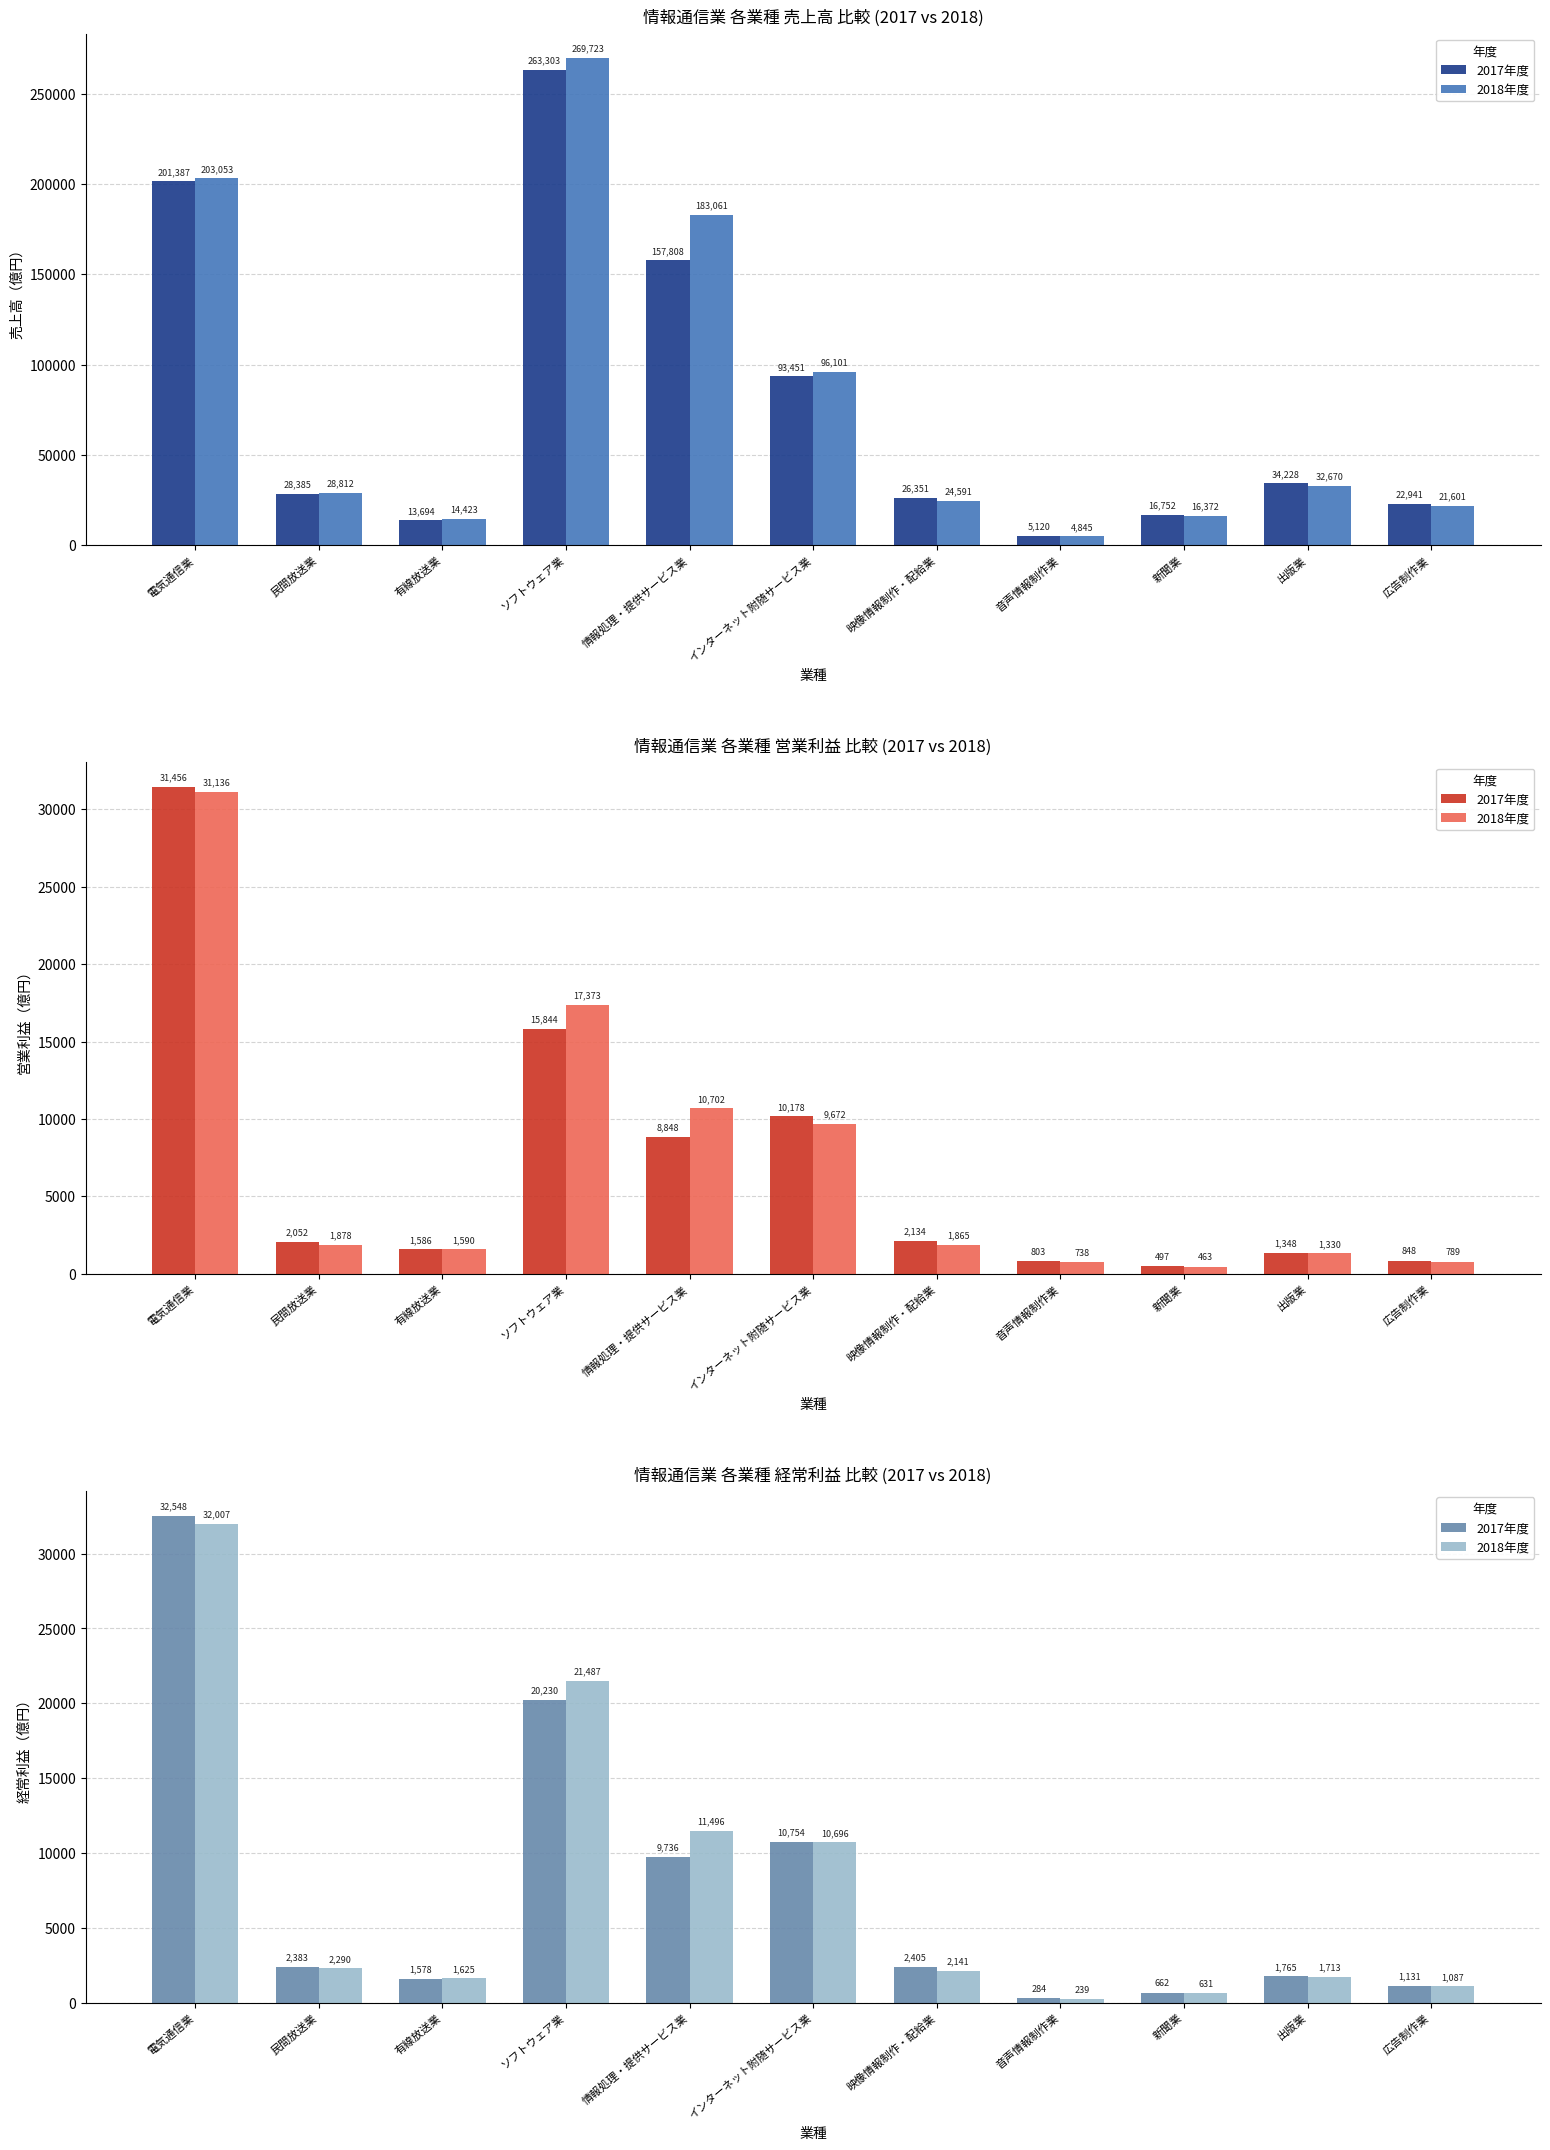

What is the label of the 7th bar from the right?

情報処理・提供サービス業